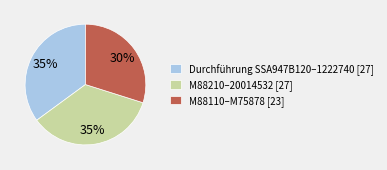

Combined, do M88210–20014532 [27] and M88110–M75878 [23] account for over 50%?

Yes